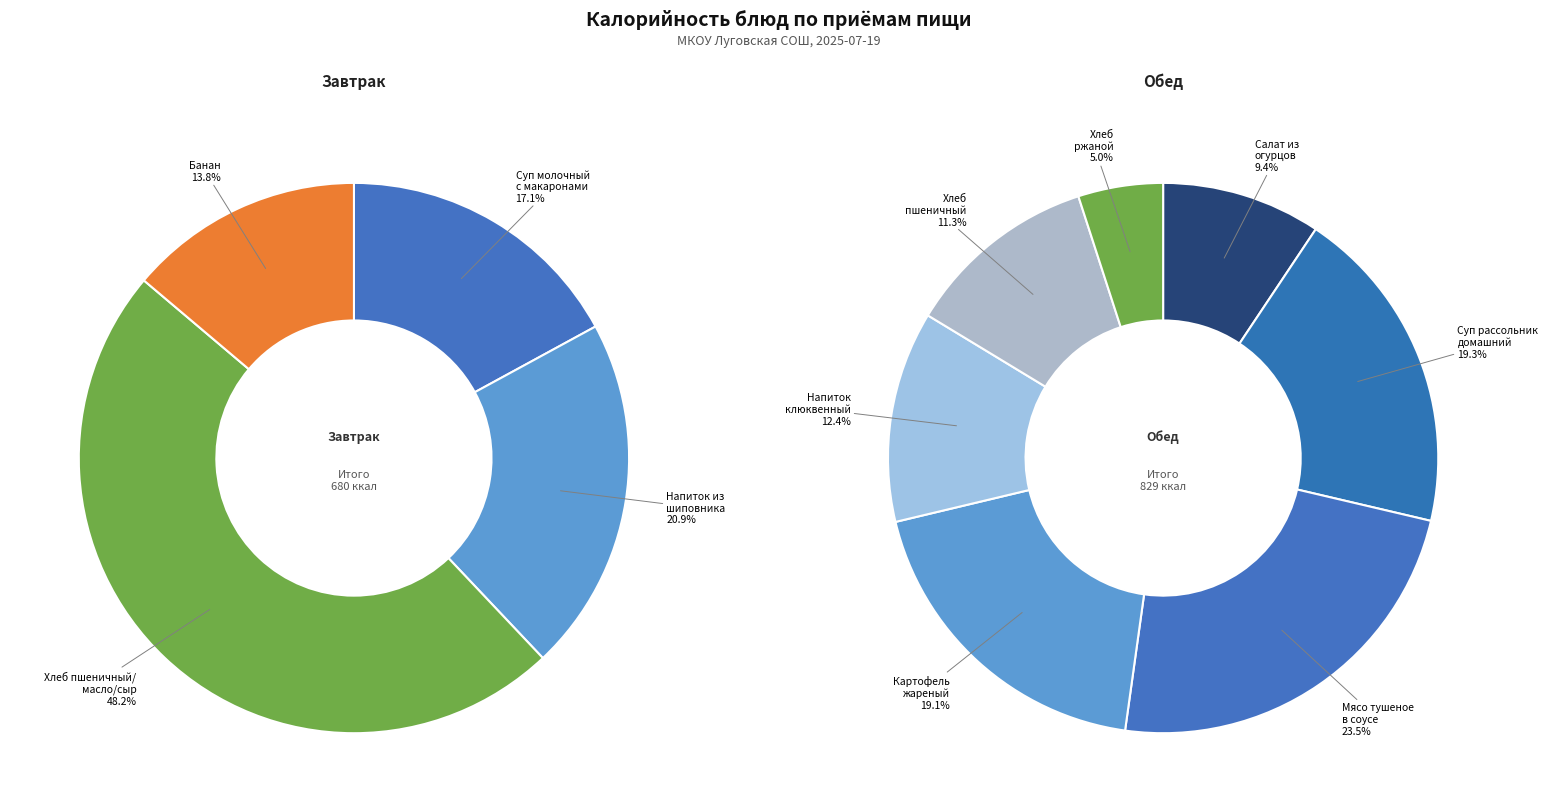

What is the smallest slice in the pie chart?

Хлеб ржаной